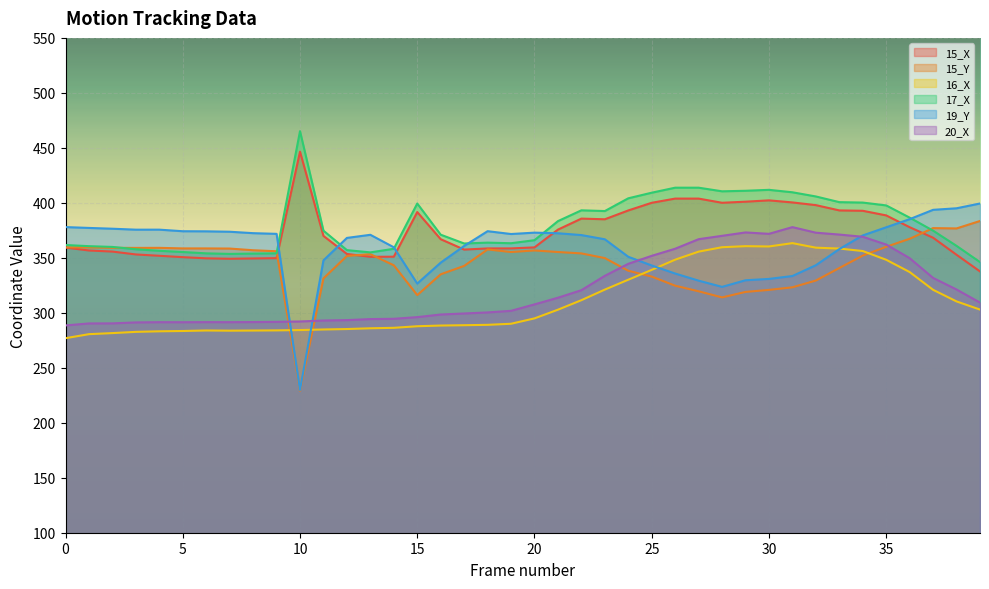

Which series has the largest total across all categories?

17_X